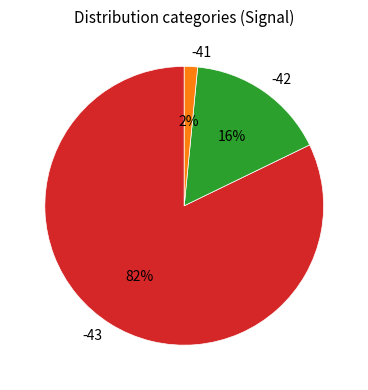

Which category has the smallest portion of the pie?

-41